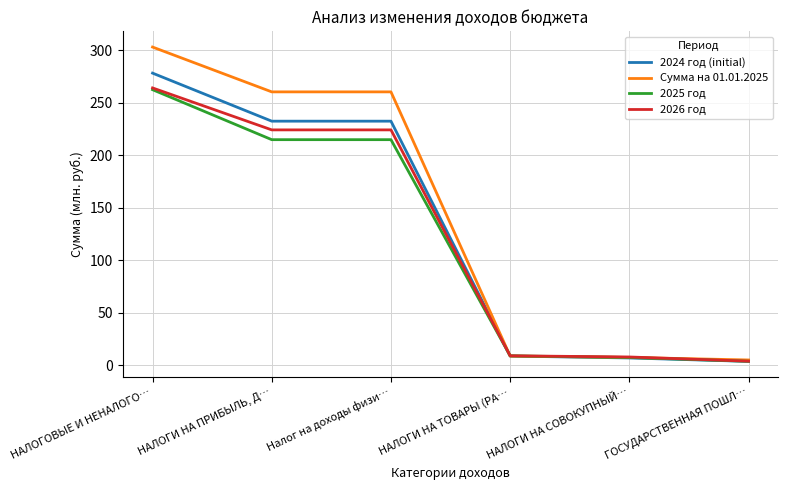

Which category has the highest value across all series?

НАЛОГОВЫЕ И НЕНАЛОГО…